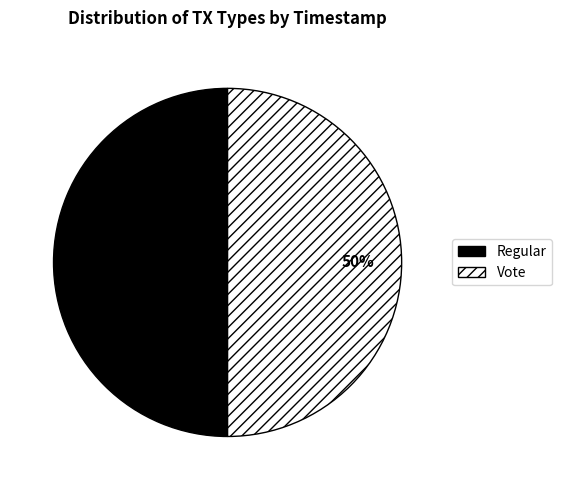

To the nearest percent, what is the average slice percentage?

50%